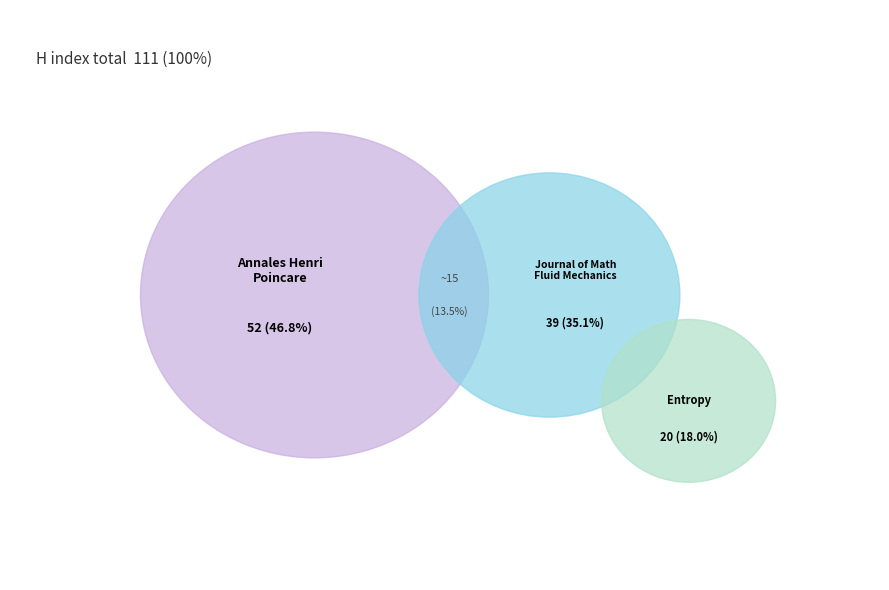

Is Annales Henri Poincare the majority of the pie?

No